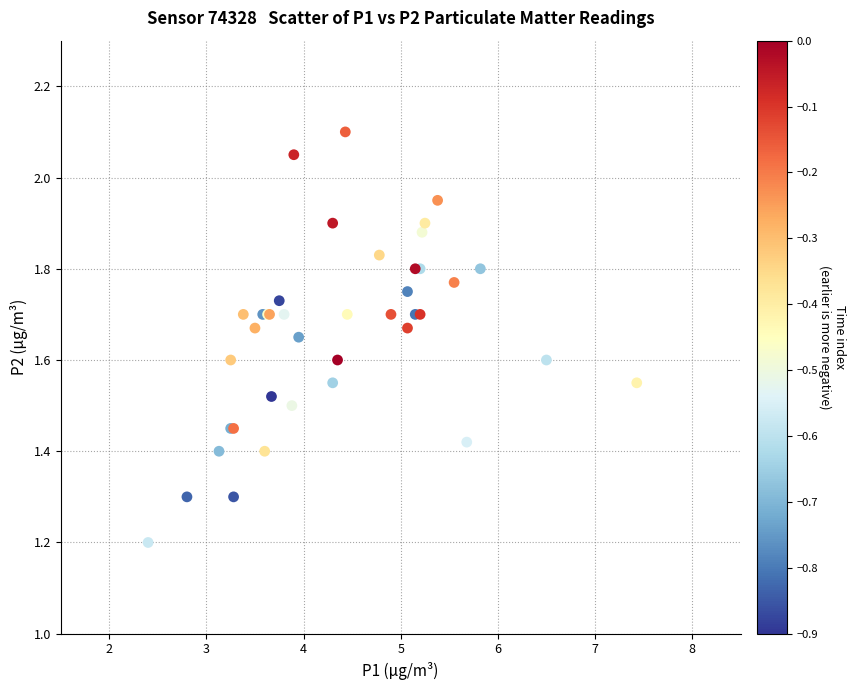

What Y value in the scatter plot is closest to 1?

1.2